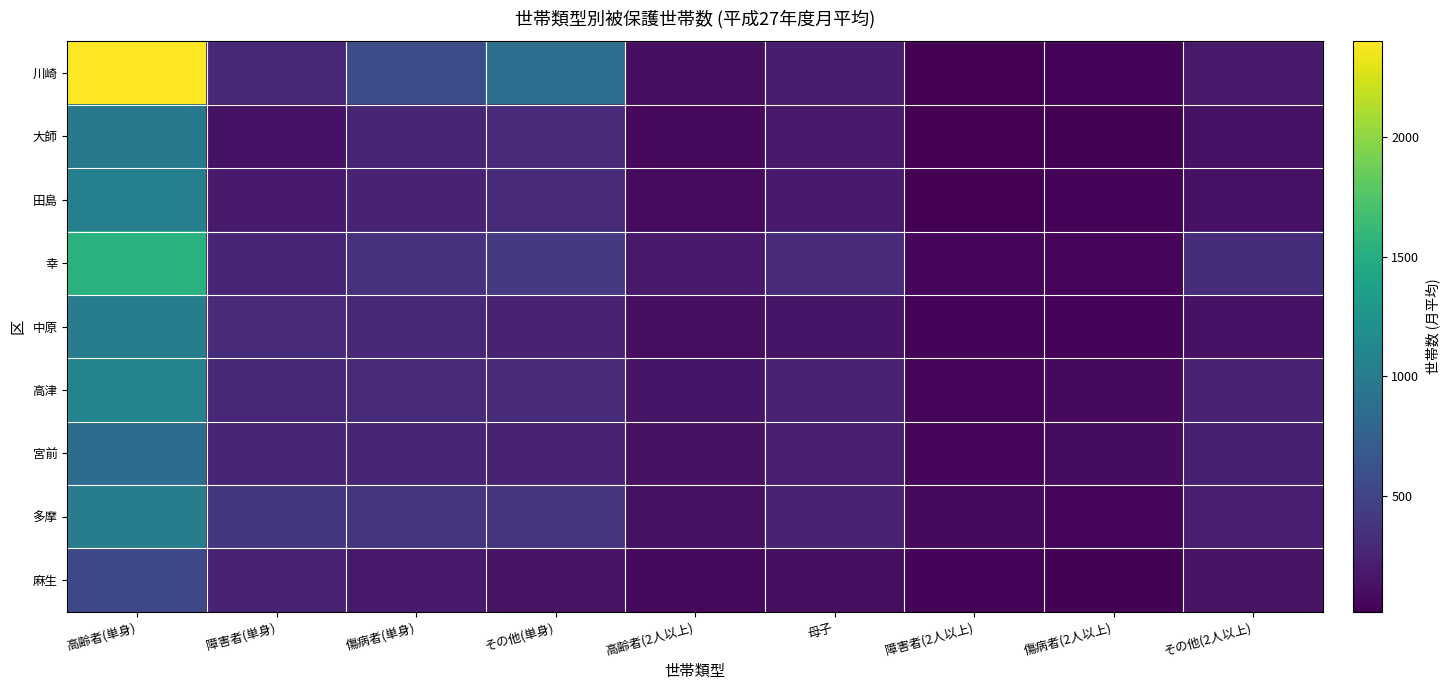

Reading left to right, transcribe all the data shown in this chart.

川崎: 高齢者(単身)=2400.7	障害者(単身)=285.6	傷病者(単身)=573.5	その他(単身)=884.6	高齢者(2人以上)=106.4	母子=194.2	障害者(2人以上)=18.2	傷病者(2人以上)=35.0	その他(2人以上)=189.9
大師: 高齢者(単身)=978.8	障害者(単身)=132.5	傷病者(単身)=264.8	その他(単身)=303.7	高齢者(2人以上)=73.8	母子=177.1	障害者(2人以上)=18.7	傷病者(2人以上)=27.8	その他(2人以上)=132.1
田島: 高齢者(単身)=1046.6	障害者(単身)=188.9	傷病者(単身)=254.9	その他(単身)=296.4	高齢者(2人以上)=85.4	母子=187.6	障害者(2人以上)=14.6	傷病者(2人以上)=36.8	その他(2人以上)=134.5
幸: 高齢者(単身)=1540.8	障害者(単身)=270.7	傷病者(単身)=354.2	その他(単身)=409.8	高齢者(2人以上)=176.8	母子=294.9	障害者(2人以上)=52.2	傷病者(2人以上)=50.8	その他(2人以上)=313.7
中原: 高齢者(単身)=1028.2	障害者(単身)=301.2	傷病者(単身)=282.8	その他(単身)=252.3	高齢者(2人以上)=105.6	母子=147.7	障害者(2人以上)=37.5	傷病者(2人以上)=37.7	その他(2人以上)=130.0
高津: 高齢者(単身)=1082.1	障害者(単身)=283.4	傷病者(単身)=302.8	その他(単身)=298.8	高齢者(2人以上)=152.0	母子=235.4	障害者(2人以上)=56.9	傷病者(2人以上)=74.9	その他(2人以上)=251.9
宮前: 高齢者(単身)=861.0	障害者(単身)=262.6	傷病者(単身)=261.1	その他(単身)=251.9	高齢者(2人以上)=124.3	母子=217.6	障害者(2人以上)=56.4	傷病者(2人以上)=94.2	その他(2人以上)=222.6
多摩: 高齢者(単身)=1026.2	障害者(単身)=401.1	傷病者(単身)=383.2	その他(単身)=373.8	高齢者(2人以上)=122.4	母子=243.1	障害者(2人以上)=76.8	傷病者(2人以上)=59.2	その他(2人以上)=217.8
麻生: 高齢者(単身)=534.6	障害者(単身)=252.6	傷病者(単身)=185.7	その他(単身)=144.7	高齢者(2人以上)=69.8	母子=101.2	障害者(2人以上)=38.0	傷病者(2人以上)=25.8	その他(2人以上)=138.8